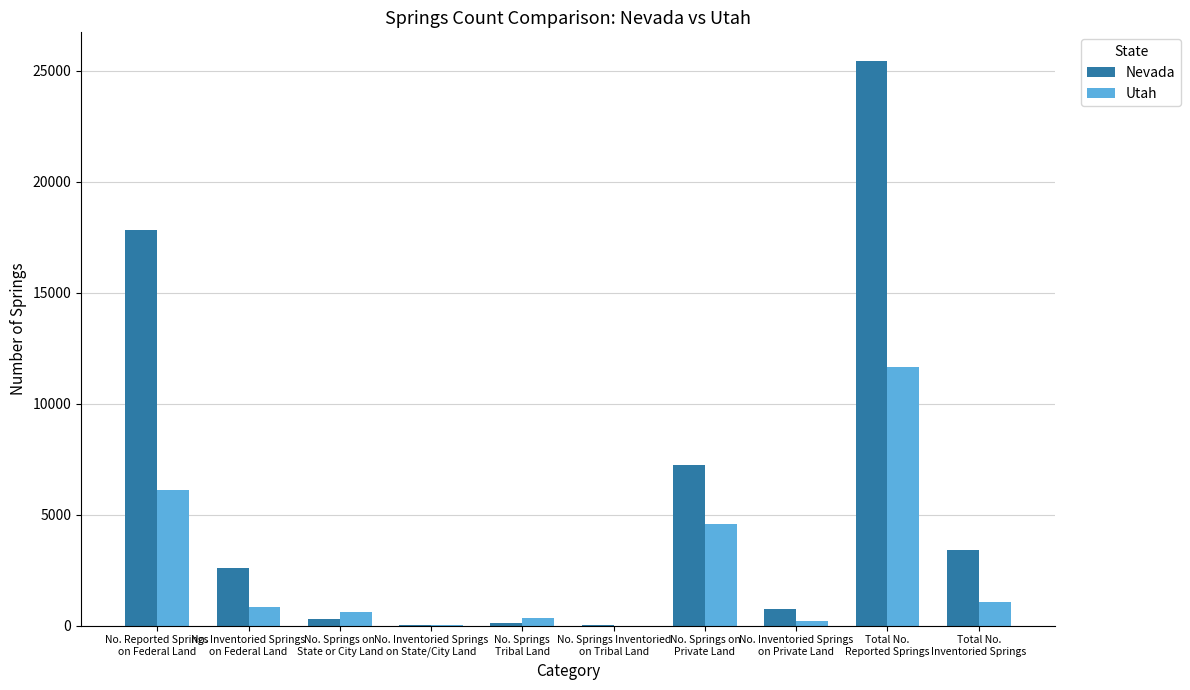

The value of Nevada at No. Inventoried Springs
on Federal Land is 2610. True or false?

True